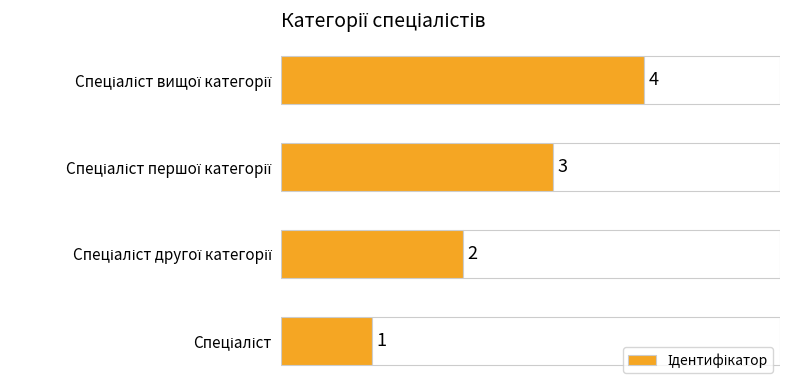

What is the greatest value displayed?

4